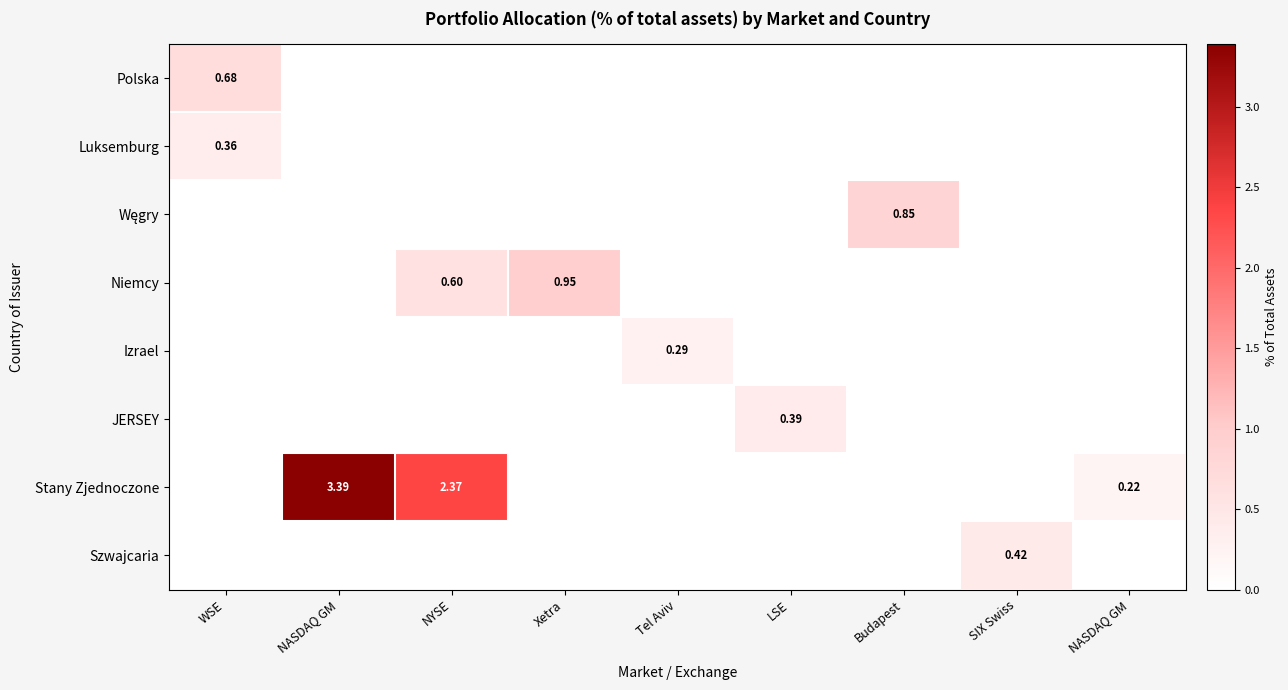

What is the sum of all Luksemburg values?

0.4